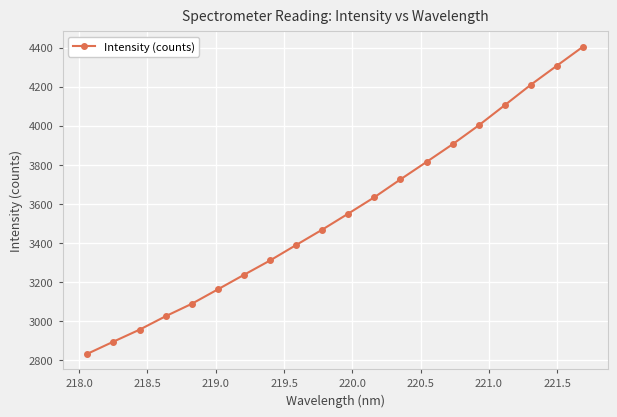

Reading left to right, transcribe all the data shown in this chart.

2831.6	2893.9	2955.2	3024.1	3087.7	3161.7	3236.1	3309.6	3388.9	3467.5	3549.9	3633.6	3725.1	3814.5	3905.1	4001.6	4105.2	4209.8	4307.4	4404.6